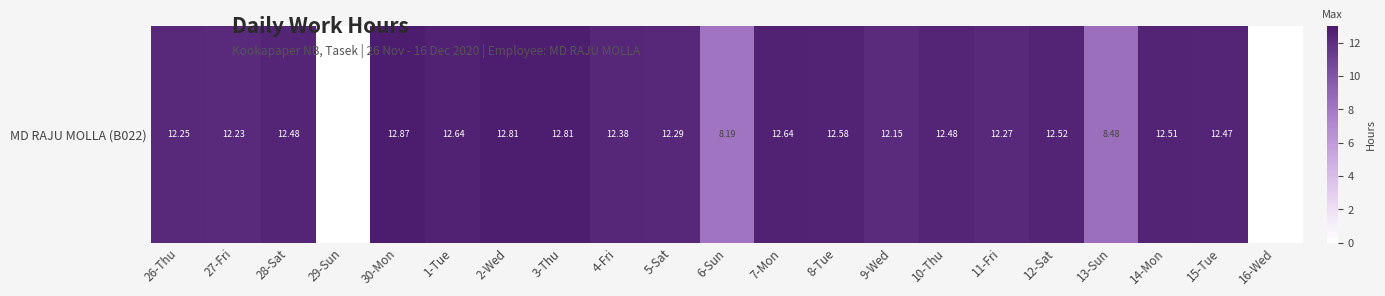

Approximately how many times larger is the value at 3-Thu compared to 4-Fri?

1.0